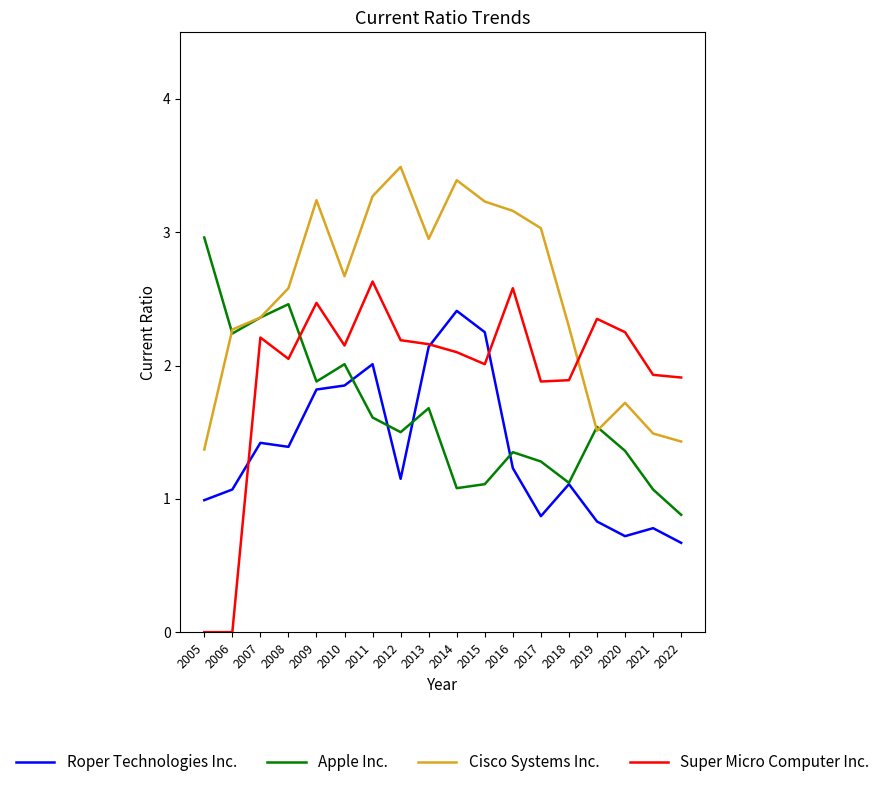

Which category has the highest value in the Cisco Systems Inc. series?

2012